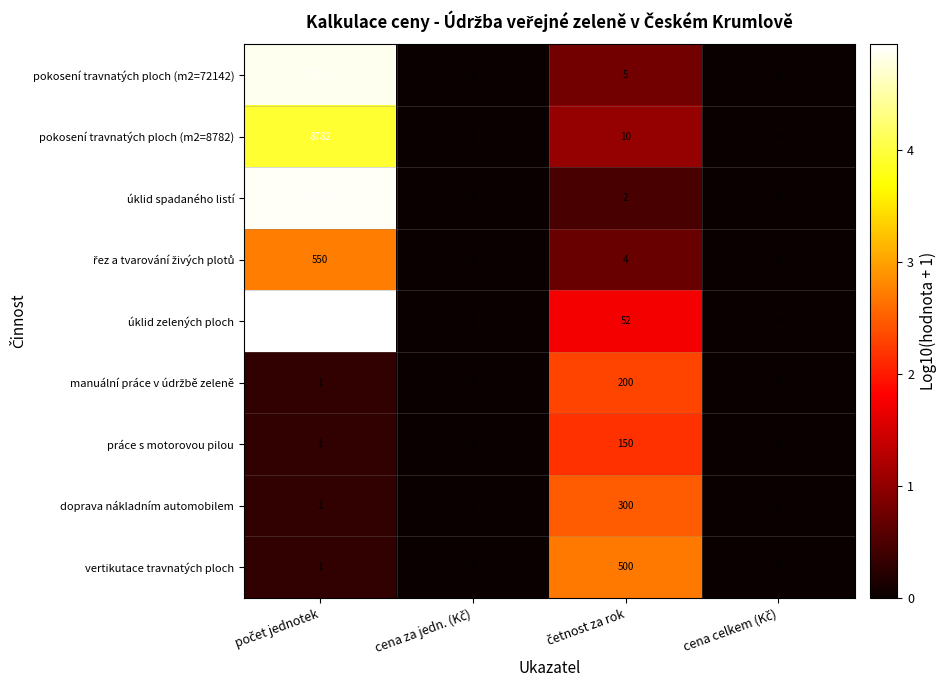

What is the greatest value displayed?

89016